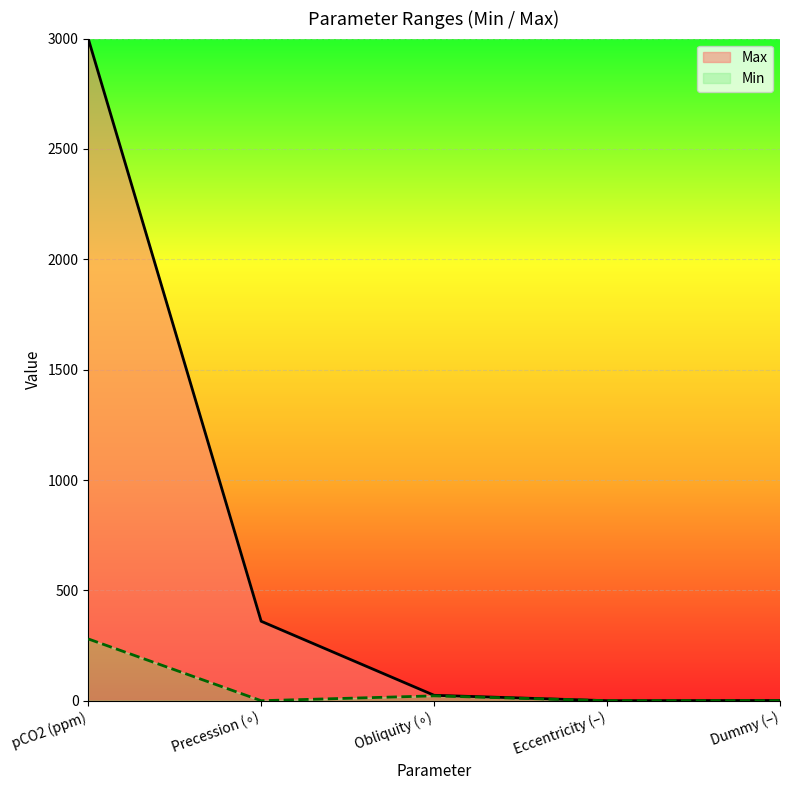

List the series in order of their overall mean, lowest first.

Min, Max